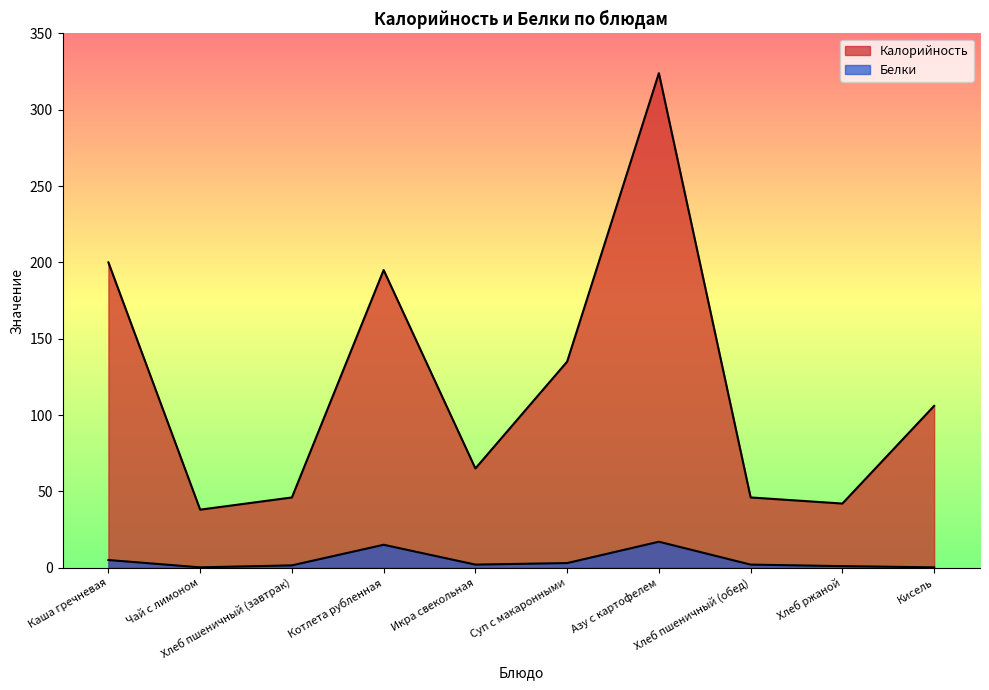

What is the label of the 8th point from the left?

Хлеб пшеничный (обед)